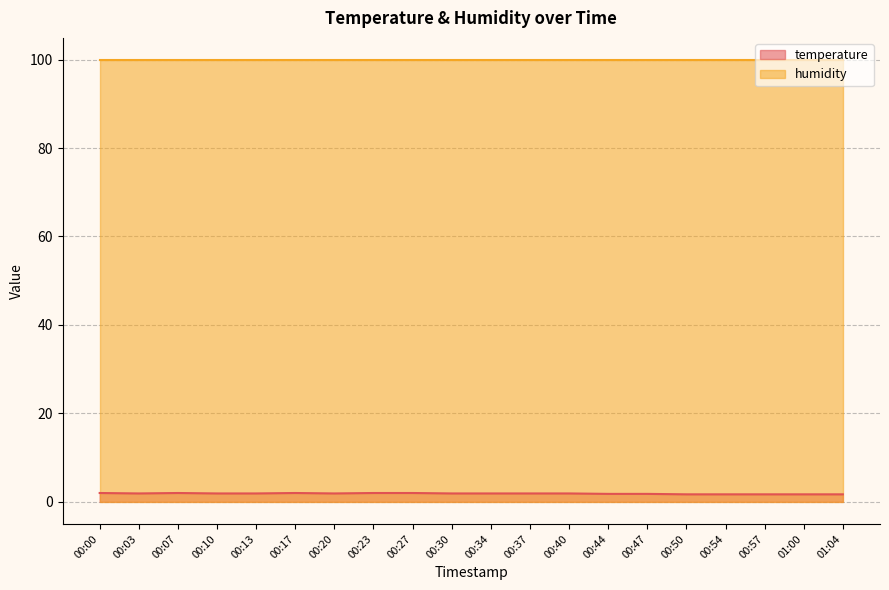

The value at 00:50 is 1.7. True or false?

True